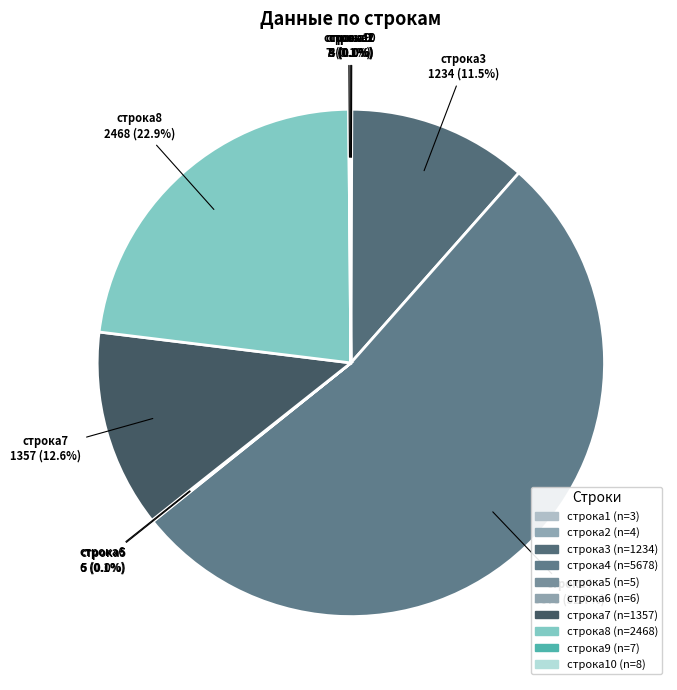

Does any single category account for the majority?

Yes